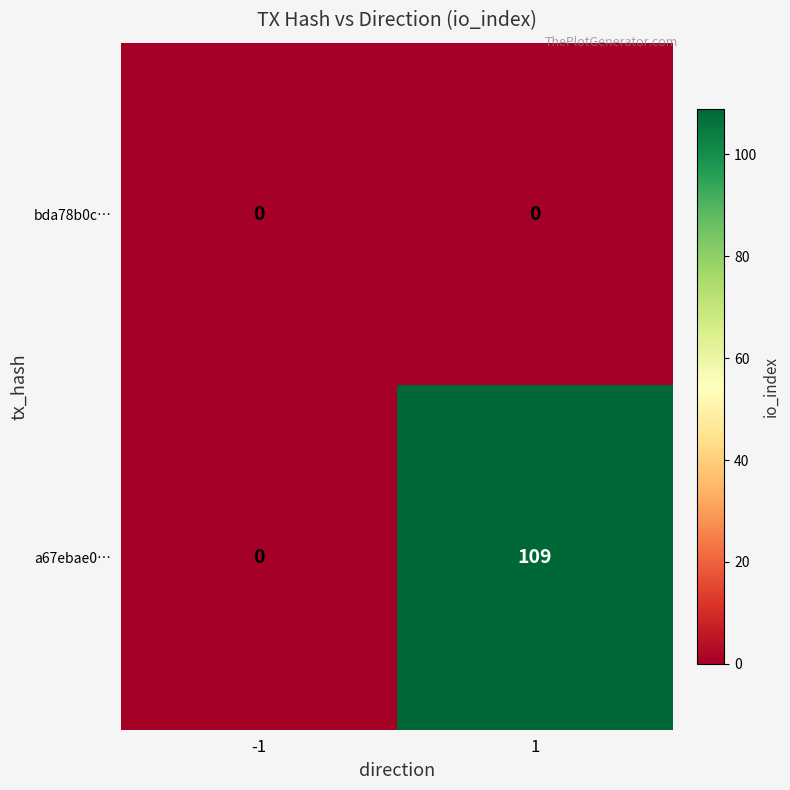

List the series in order of their overall mean, lowest first.

bda78b0c…, a67ebae0…